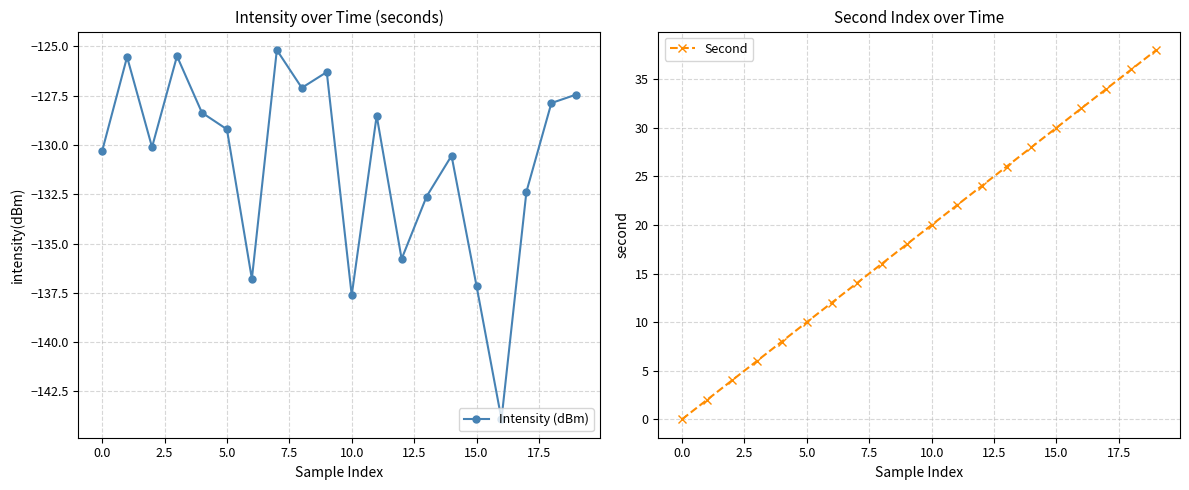

The value of Intensity (dBm) at 14 is -130.5. True or false?

True